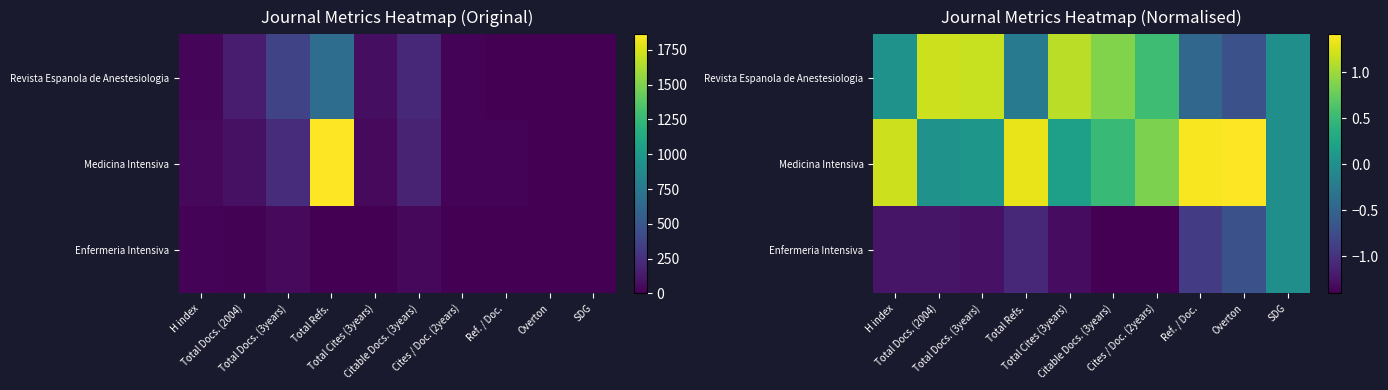

Rank the series by their maximum value, from highest to lowest.

Medicina Intensiva, Revista Espanola de Anestesiologia, Enfermeria Intensiva